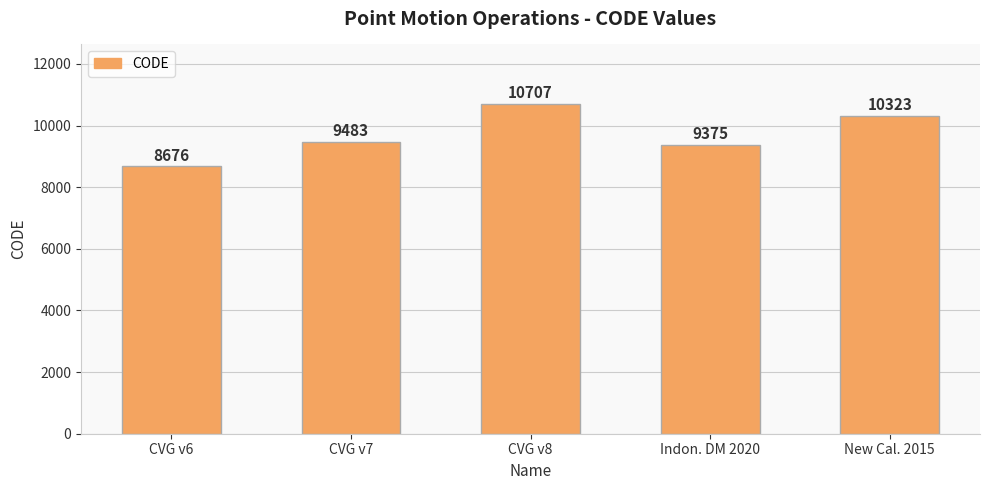

Is it true that the value at New Cal. 2015 is 17242?

False